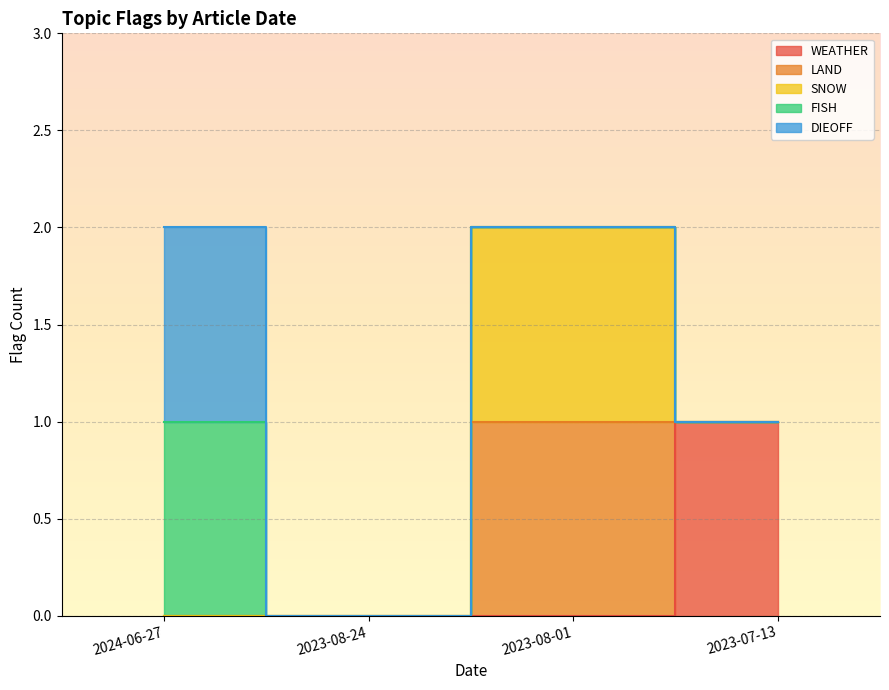

The value of SNOW at 2024-06-27 is 0. True or false?

False